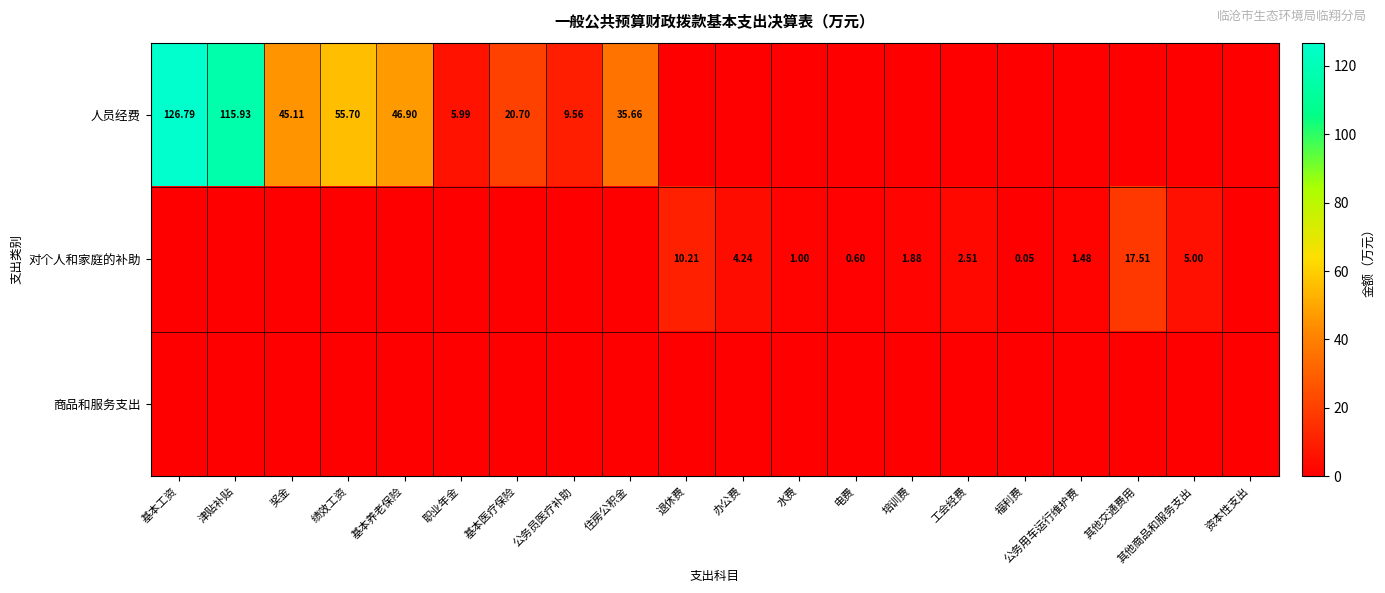

At which label does 商品和服务支出 reach its peak?

基本工资